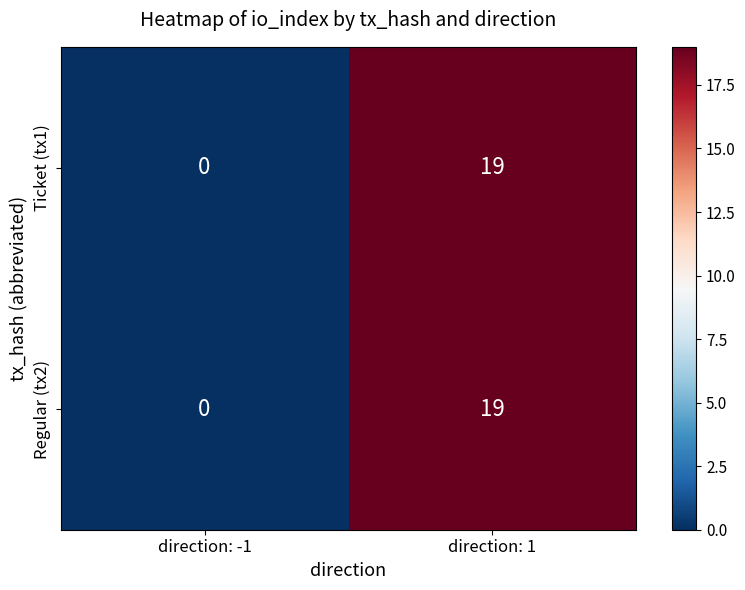

Where is Ticket (tx1) nearest to the value 9?

direction: -1